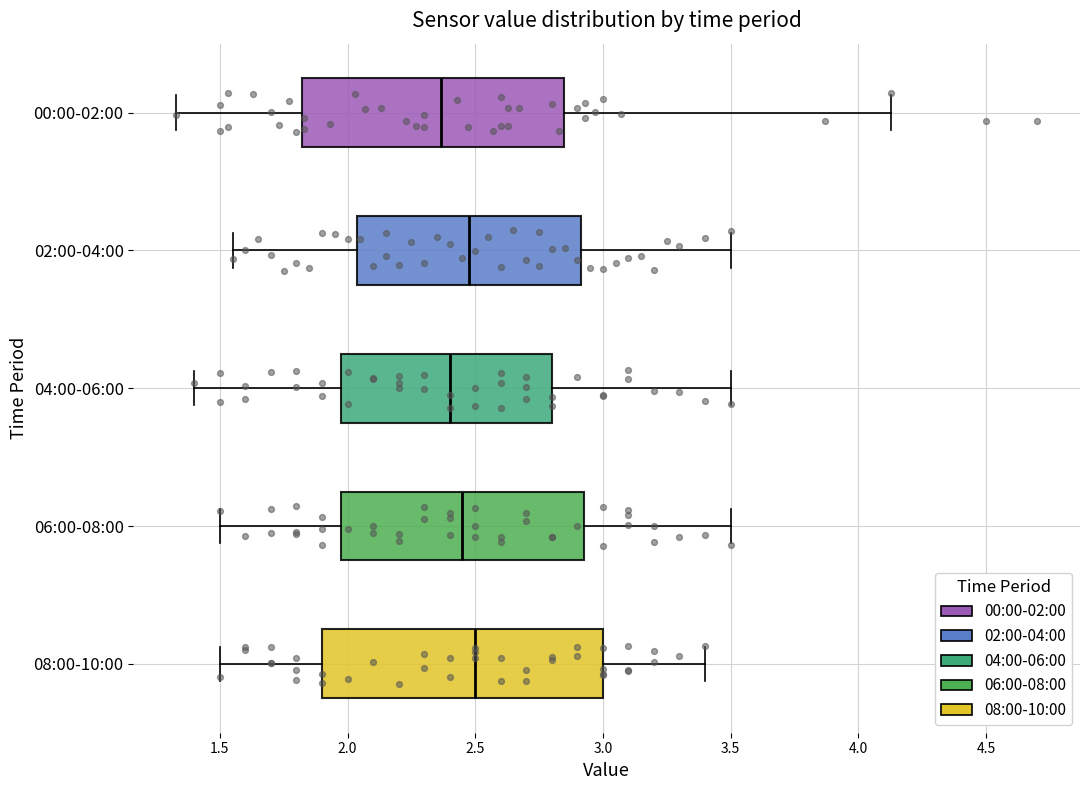

Reading bottom to top, read every box against the x-axis: the position of its median line, the range the box covers, and the ends of its whiskers. The values are not printed on the chart, so give them approximately, as read against the axis.

08:00-10:00: median 2.50, box 1.90 to 3.00, whiskers 1.50 to 3.40
06:00-08:00: median 2.45, box 2.00 to 2.95, whiskers 1.50 to 3.50
04:00-06:00: median 2.40, box 2.00 to 2.80, whiskers 1.40 to 3.50
02:00-04:00: median 2.50, box 2.05 to 2.90, whiskers 1.55 to 3.50
00:00-02:00: median 2.35, box 1.80 to 2.85, whiskers 1.35 to 4.15